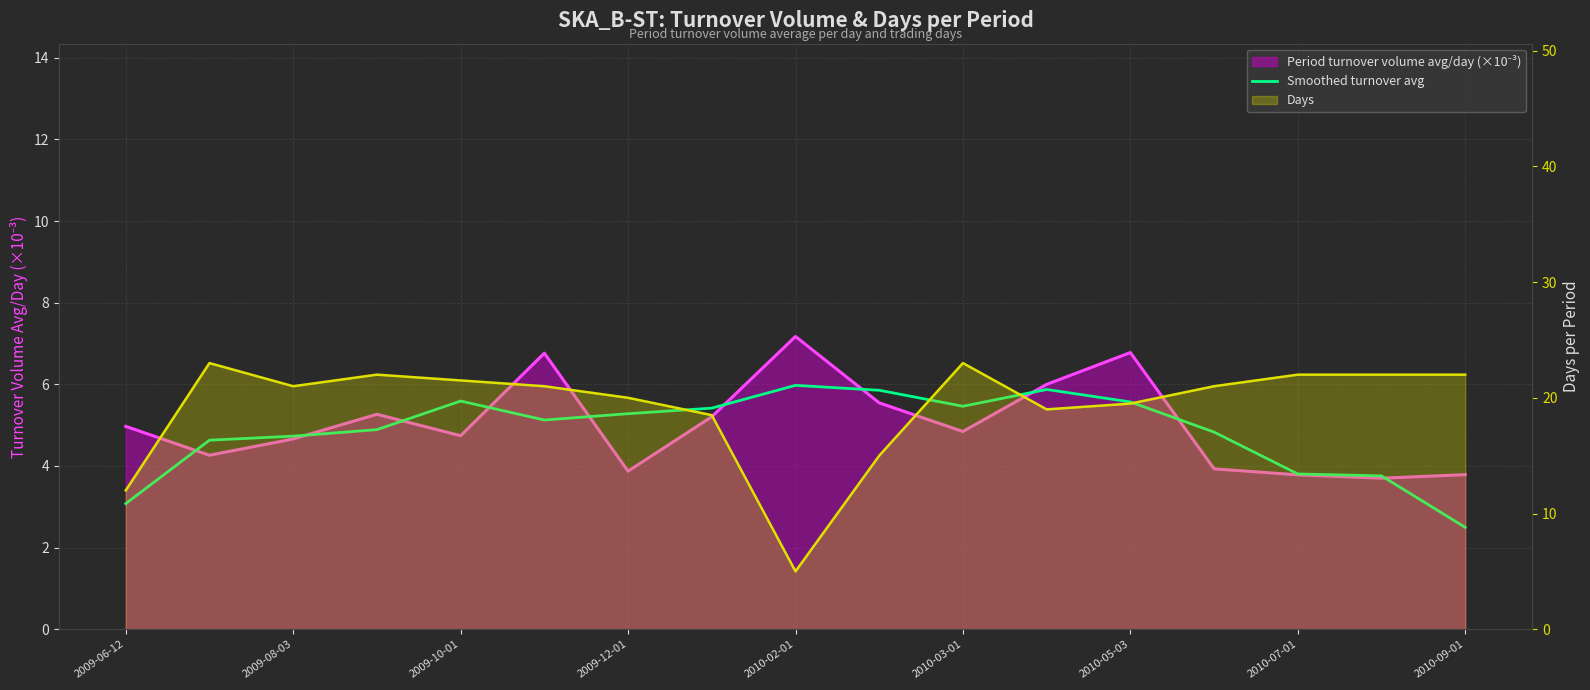

What is the sum of the values at 11 and 15?

9.6